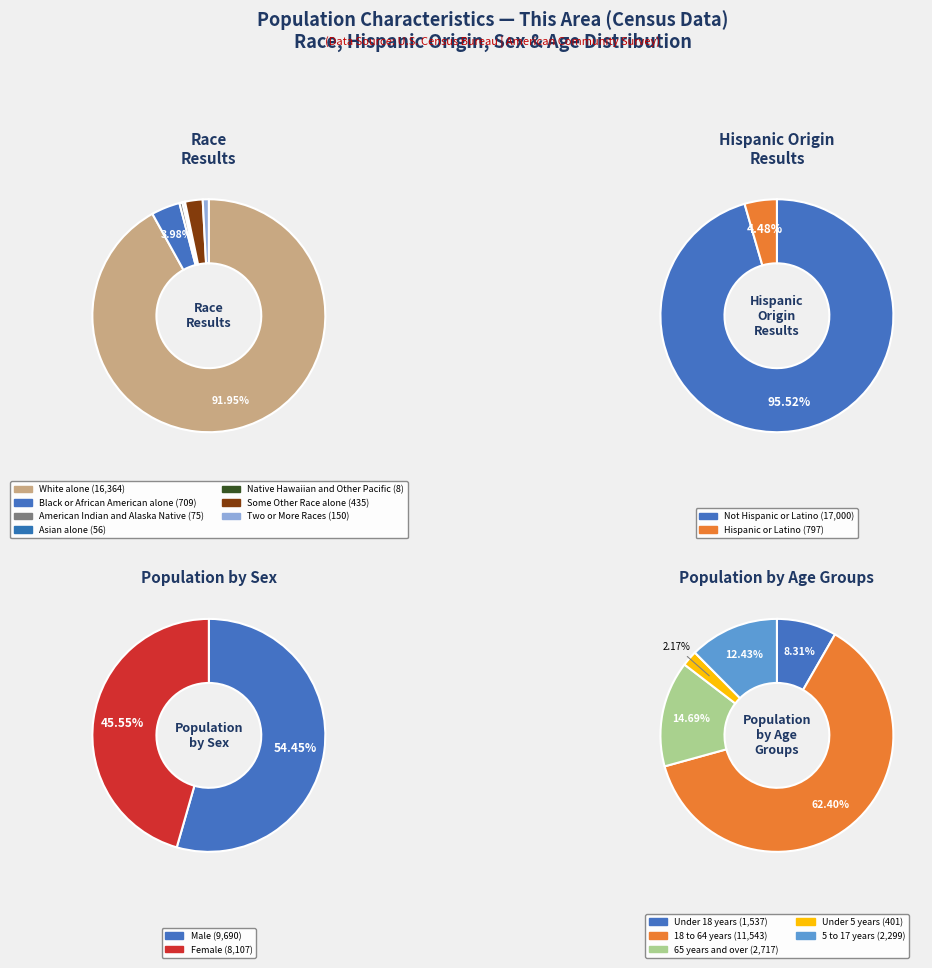

Does White alone account for over 50% of the chart?

Yes